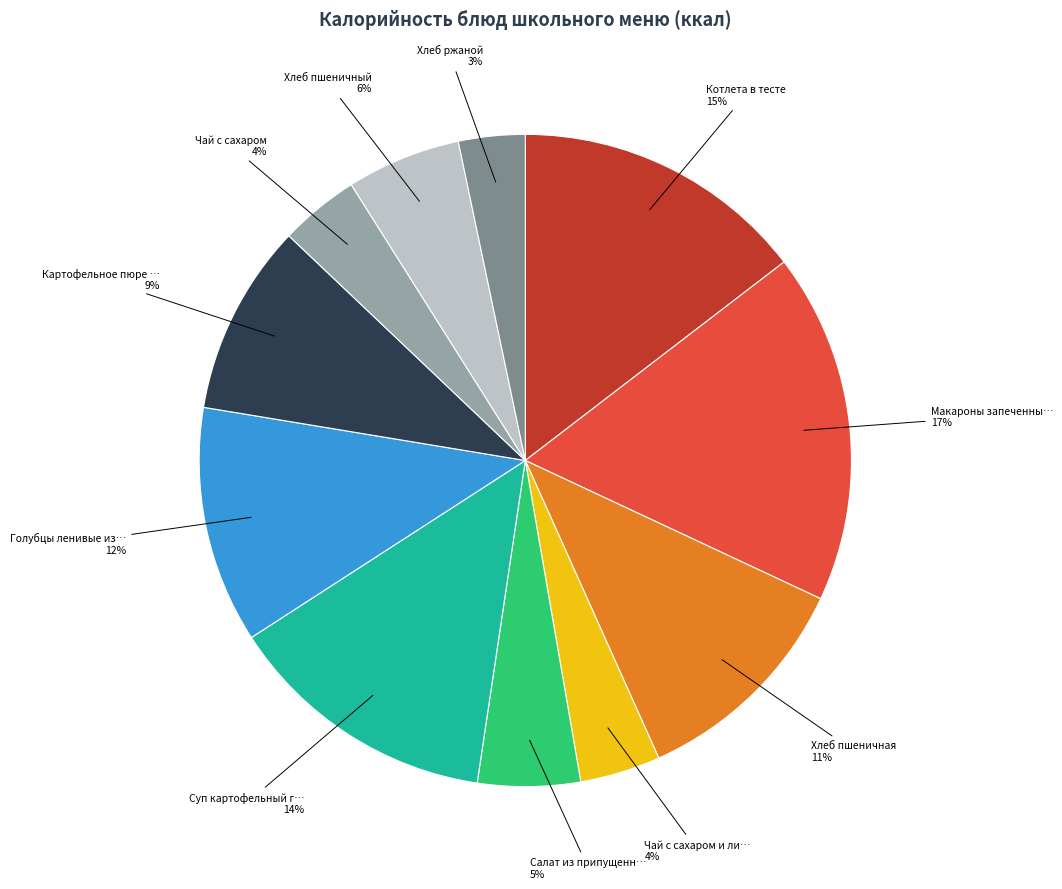

To the nearest percent, what is the difference between the largest and smallest slice percentages?

14%